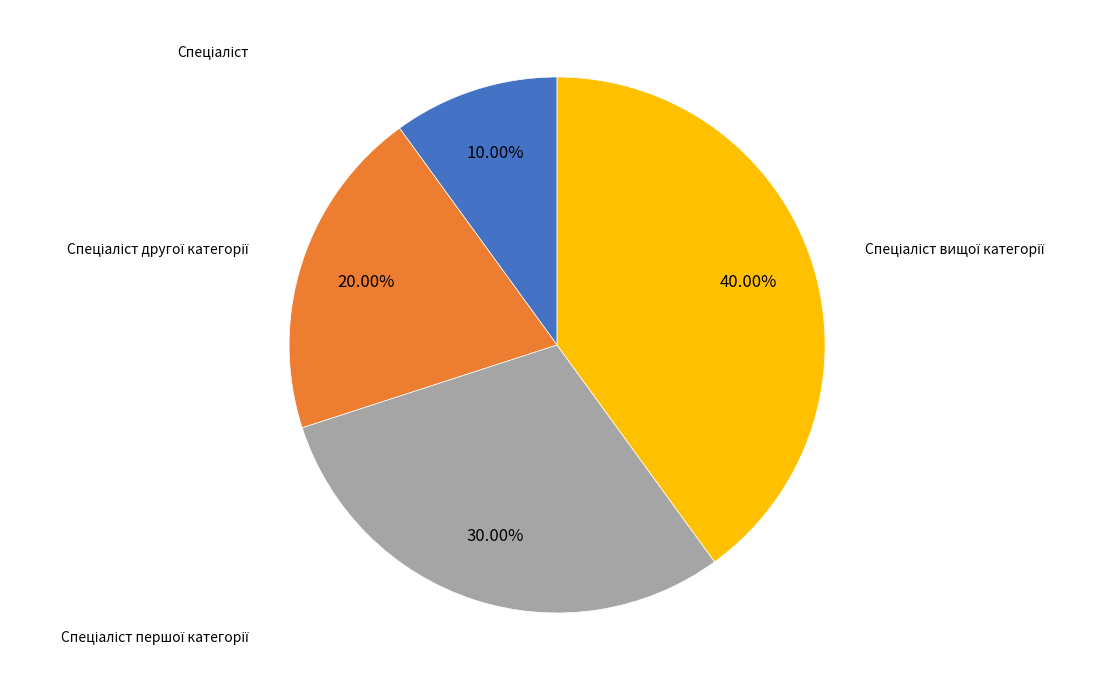

How many segments does this pie chart have?

4